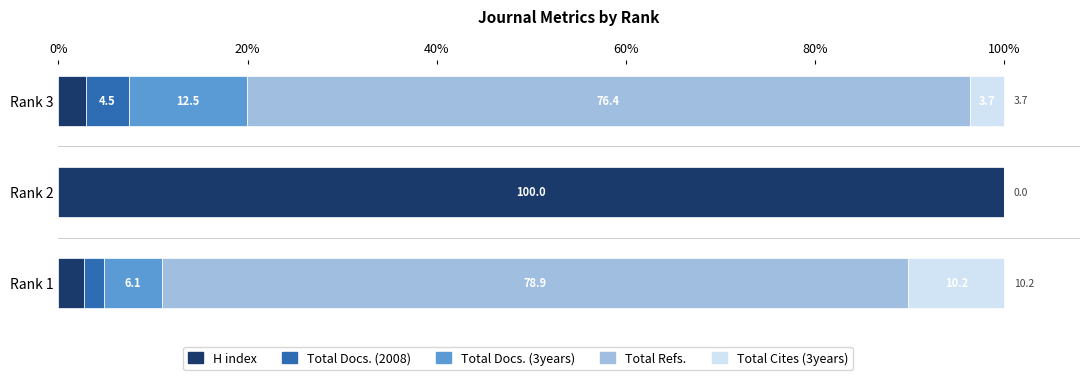

How many categories are shown in the chart?

3